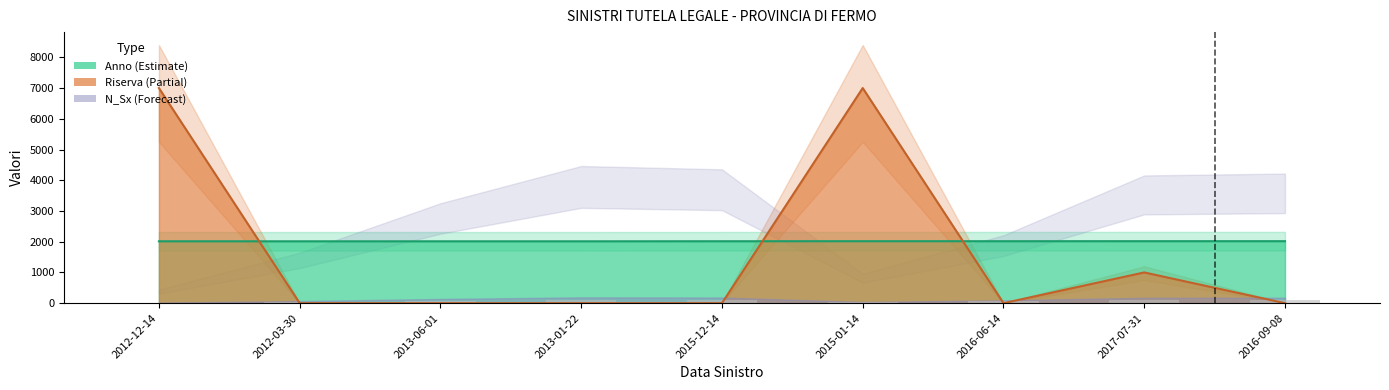

Between 2012-12-14 and 2013-06-01, which is larger?

2012-12-14